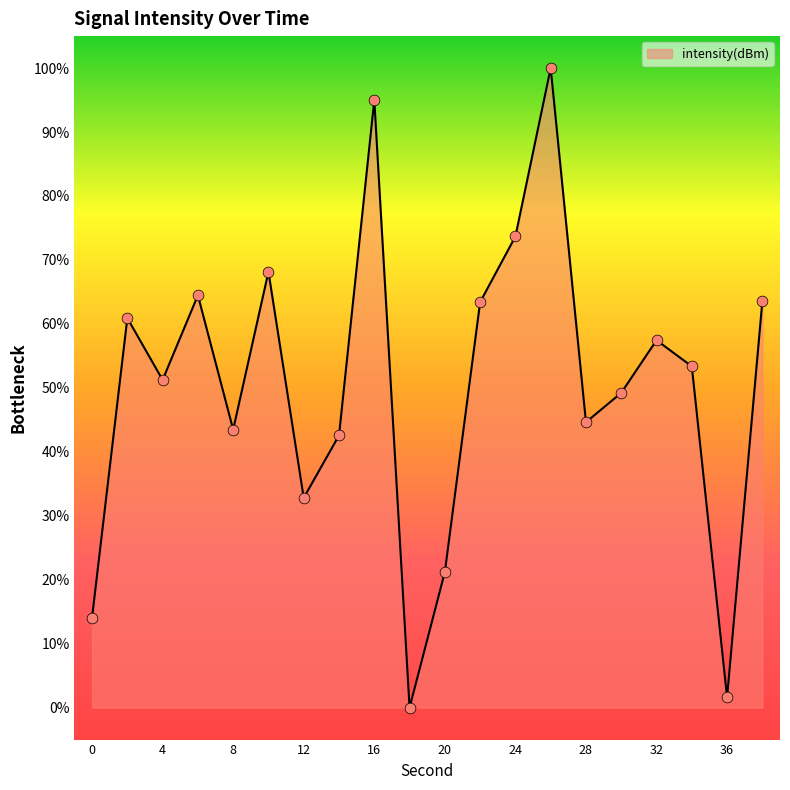

What is the maximum value shown in the chart?

100.0